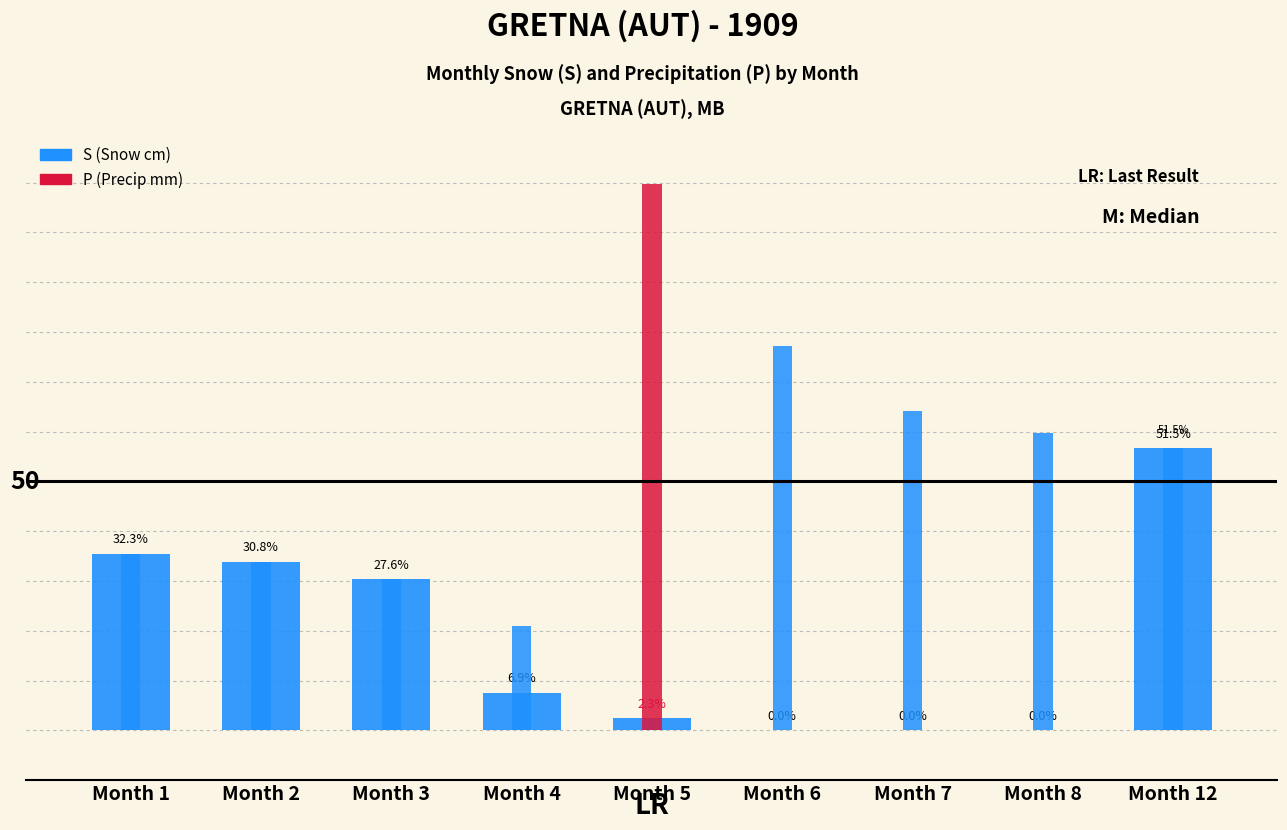

Reading left to right, extract all data points from this chart.

Month 1=35.5	Month 2=33.9	Month 3=30.4	Month 4=7.6	Month 5=2.5	Month 6=0.0	Month 7=0.0	Month 8=0.0	Month 12=56.7